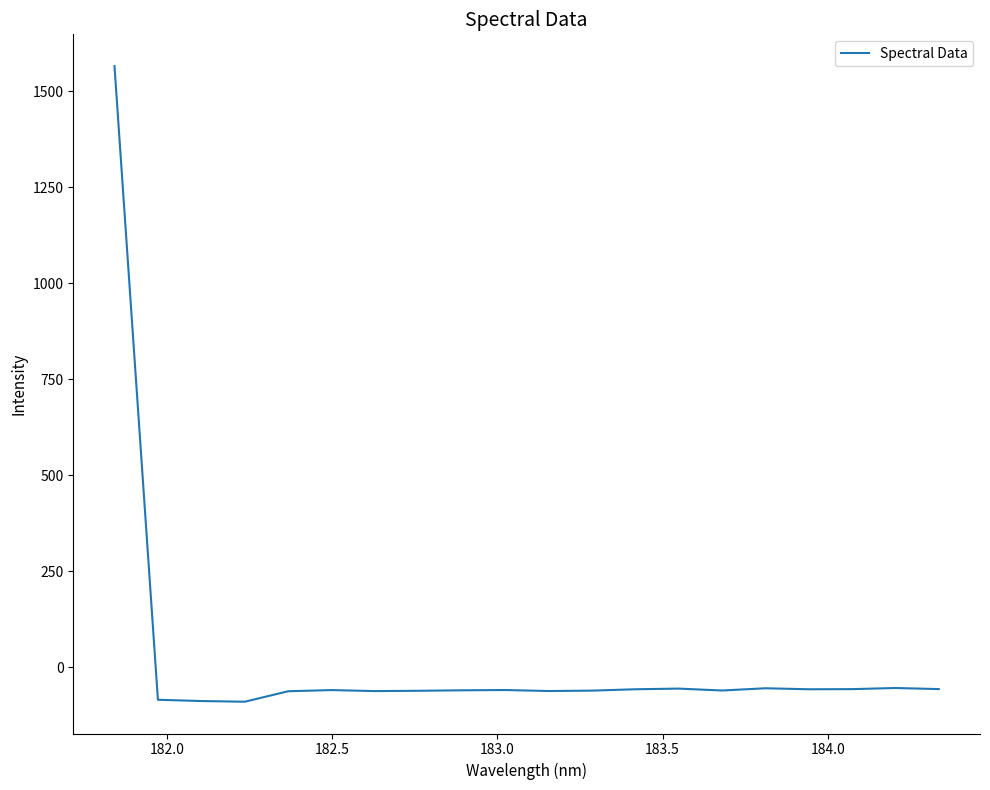

Count the number of data series in this chart.

1